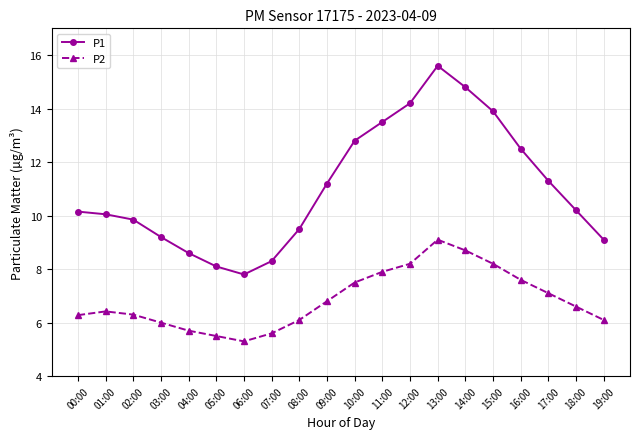

List the series in order of their overall mean, highest first.

P1, P2